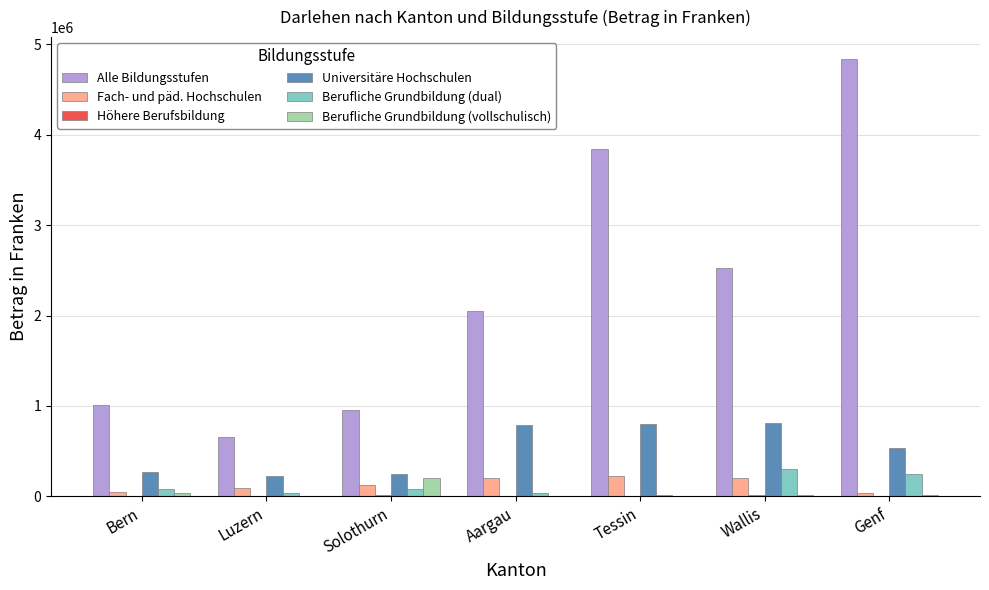

Are the bars grouped side by side (vs. stacked)?

Yes